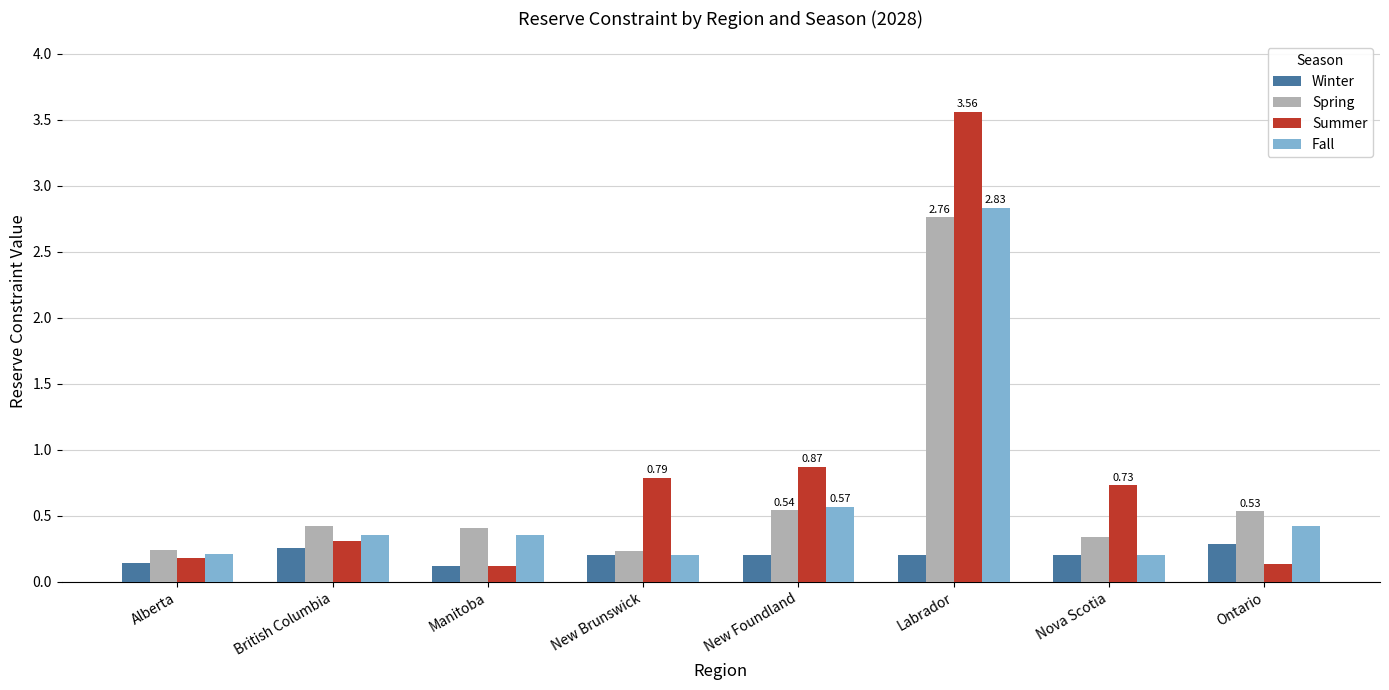

Is the value of Fall at Nova Scotia greater than the value of Summer at New Brunswick?

No